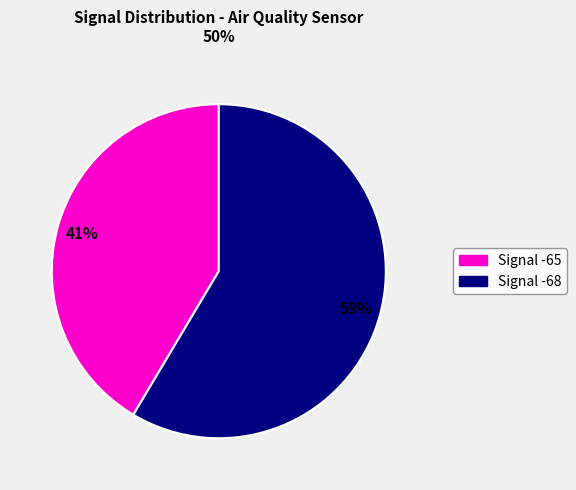

To the nearest percent, what is the average slice percentage?

50%